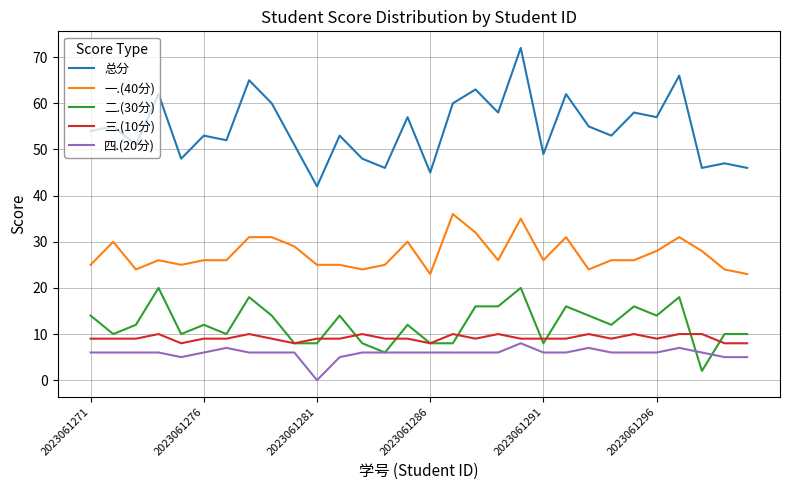

True or false: 三.(10分) and 四.(20分) cross at least once.

False